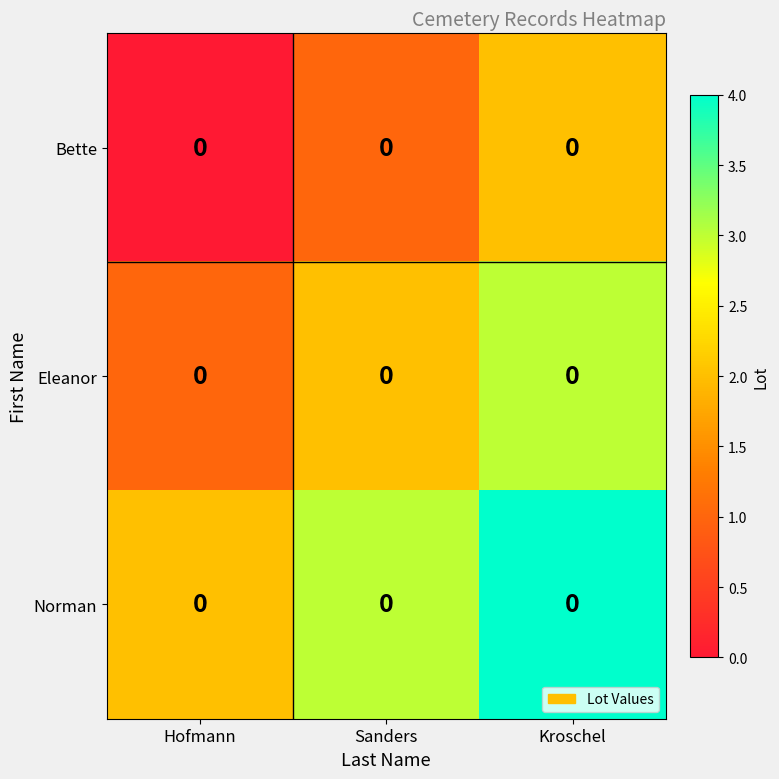

What is the total value across all series at Sanders?

6